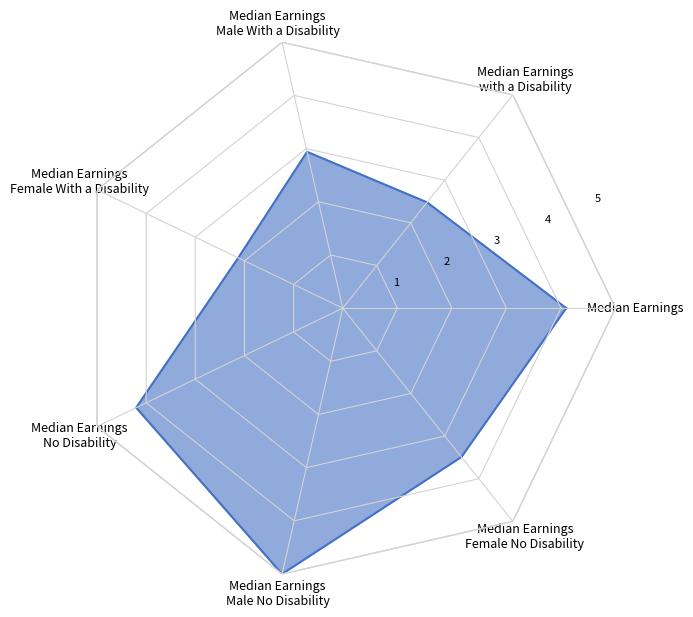

Where is the first local minimum?

Median Earnings
with a Disability